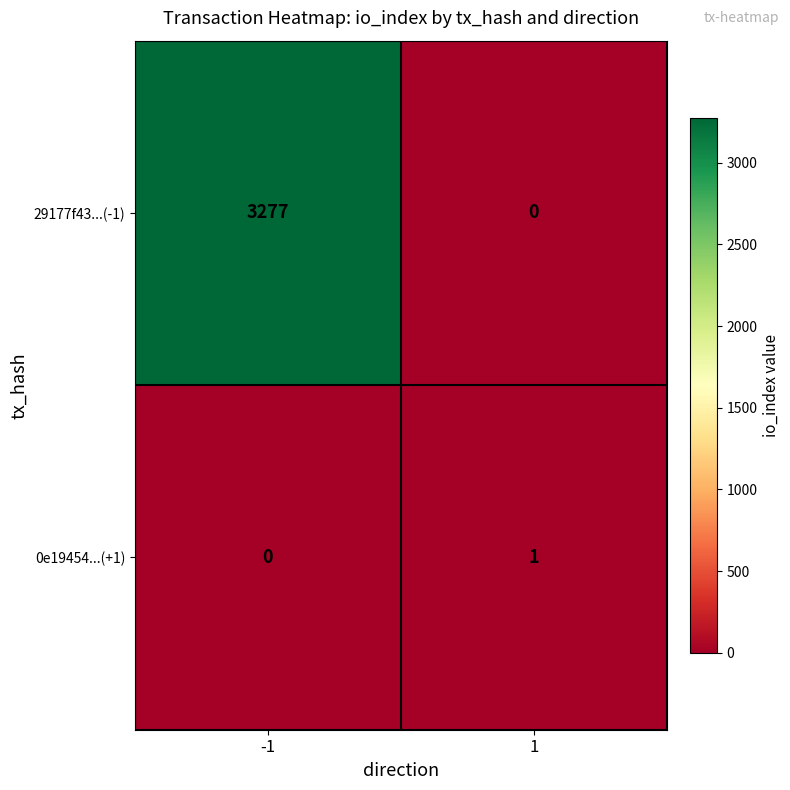

What is the maximum value shown in the chart?

3277